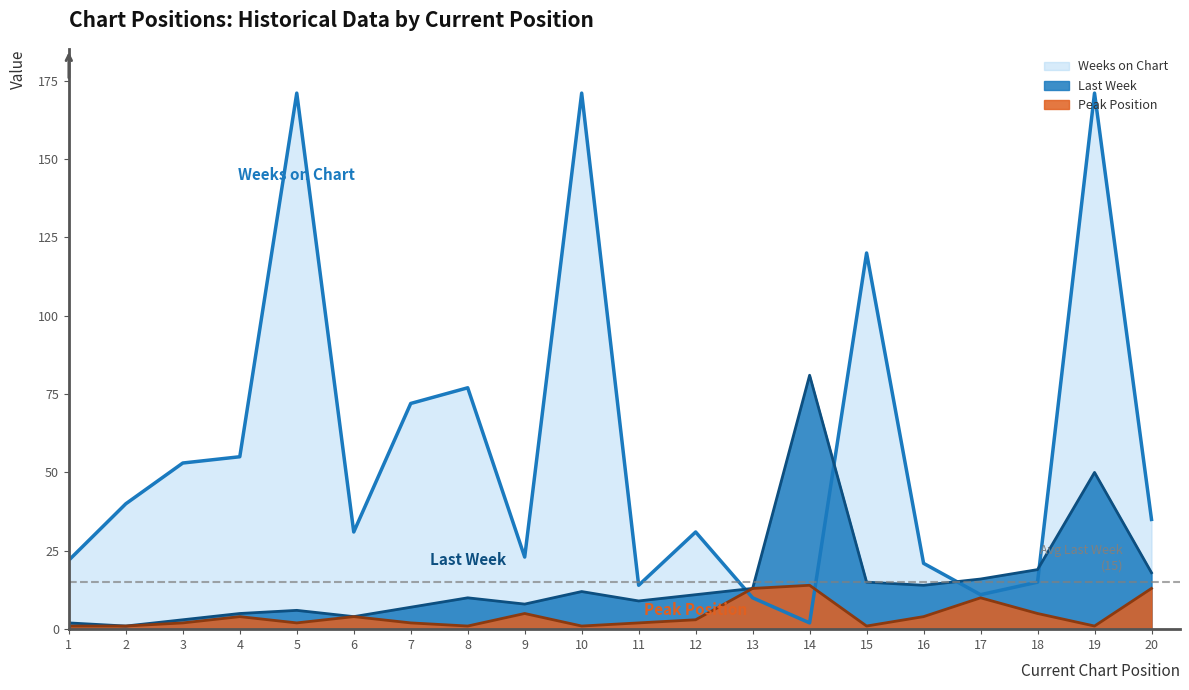

Which series has the largest total across all categories?

Weeks on Chart